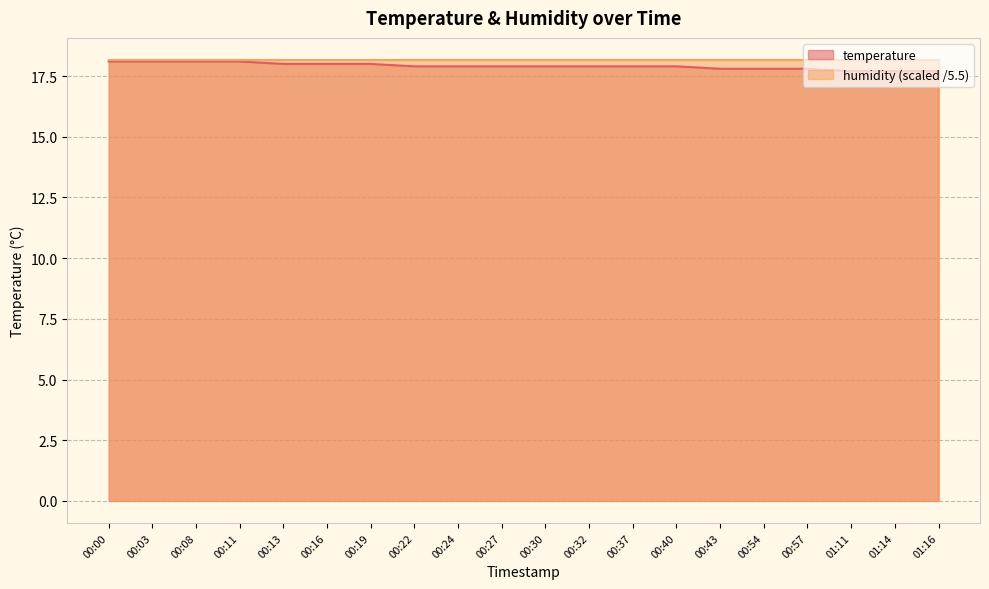

What is the greatest value displayed?

18.2